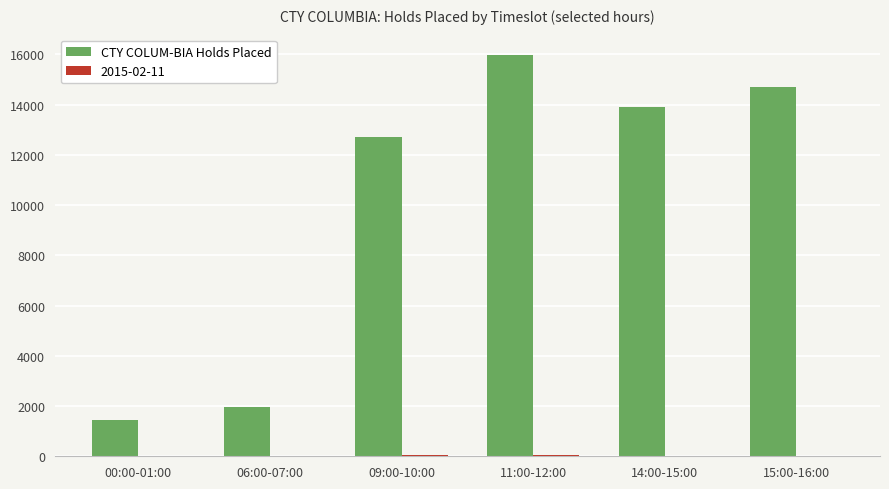

At which category is the sum across all series the highest?

11:00-12:00